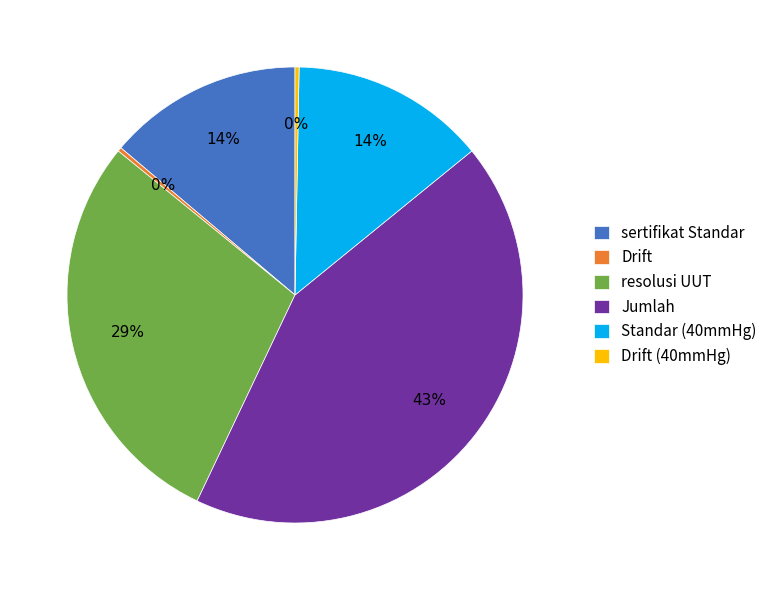

Is it true that Drift (40mmHg) is 15% of the pie?

False